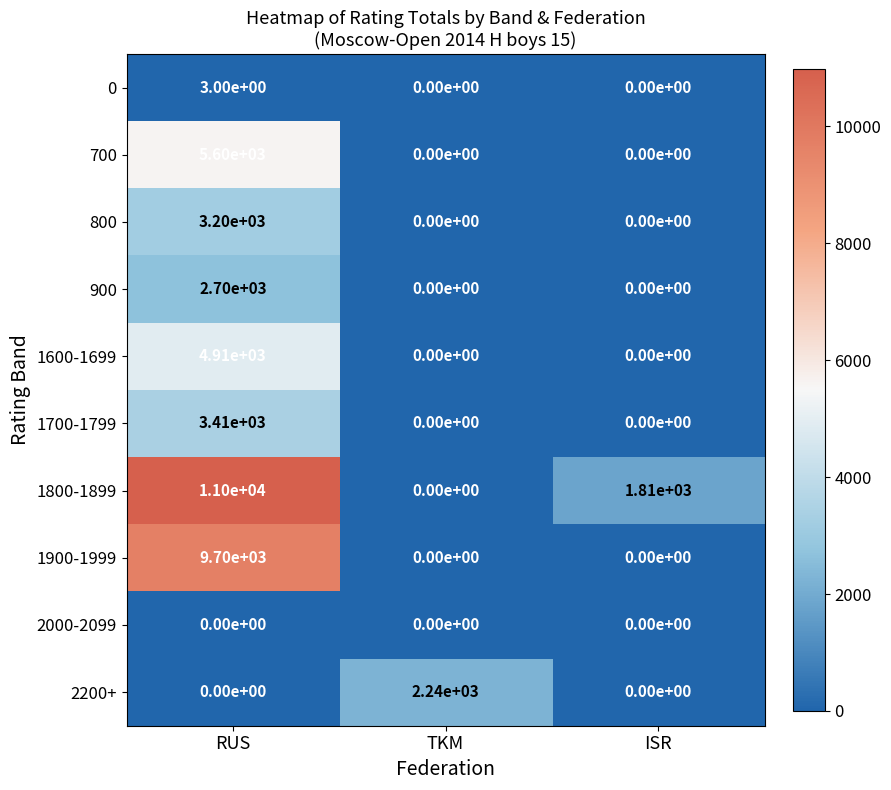

Rank the series by their maximum value, from highest to lowest.

1800-1899, 1900-1999, 700, 1600-1699, 1700-1799, 800, 900, 2200+, 0, 2000-2099